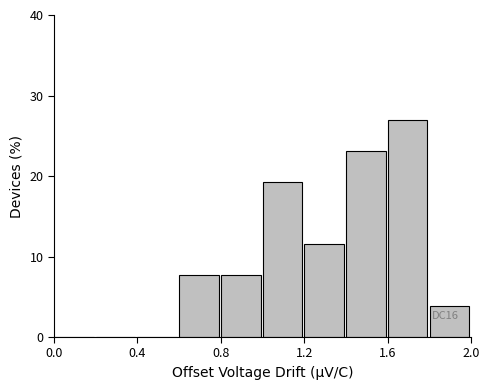

Which range on the x-axis has the tallest bar?

1.6 to 1.8